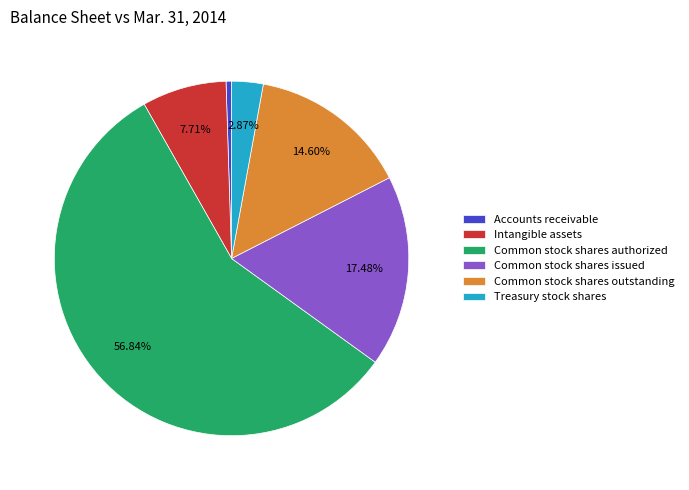

Which category has the smallest portion of the pie?

Accounts receivable